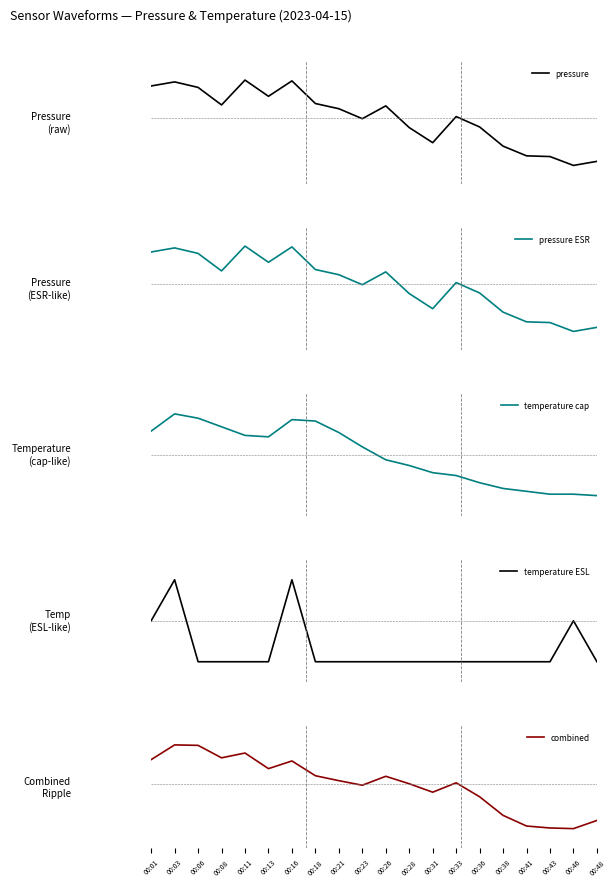

What is the difference between the highest and lowest values at 00:03?

0.2